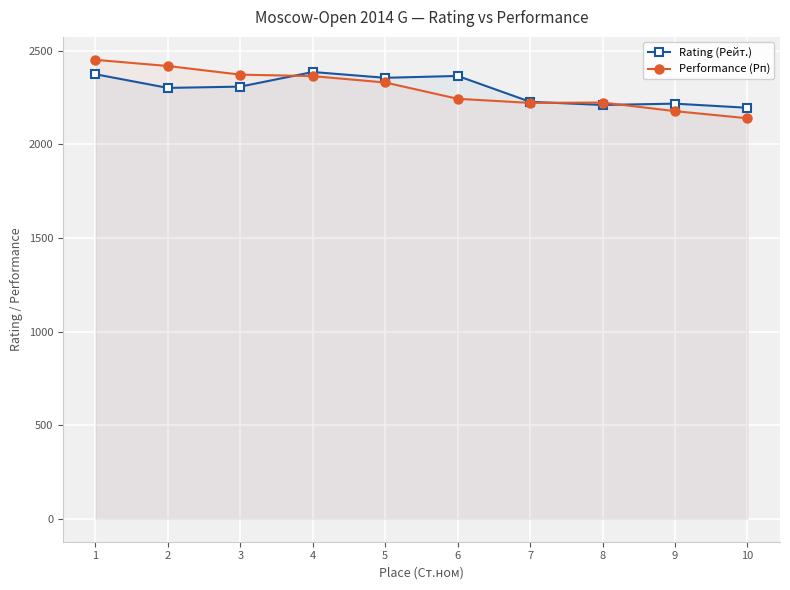

What is the sum of all Performance (Рп) values?

22938